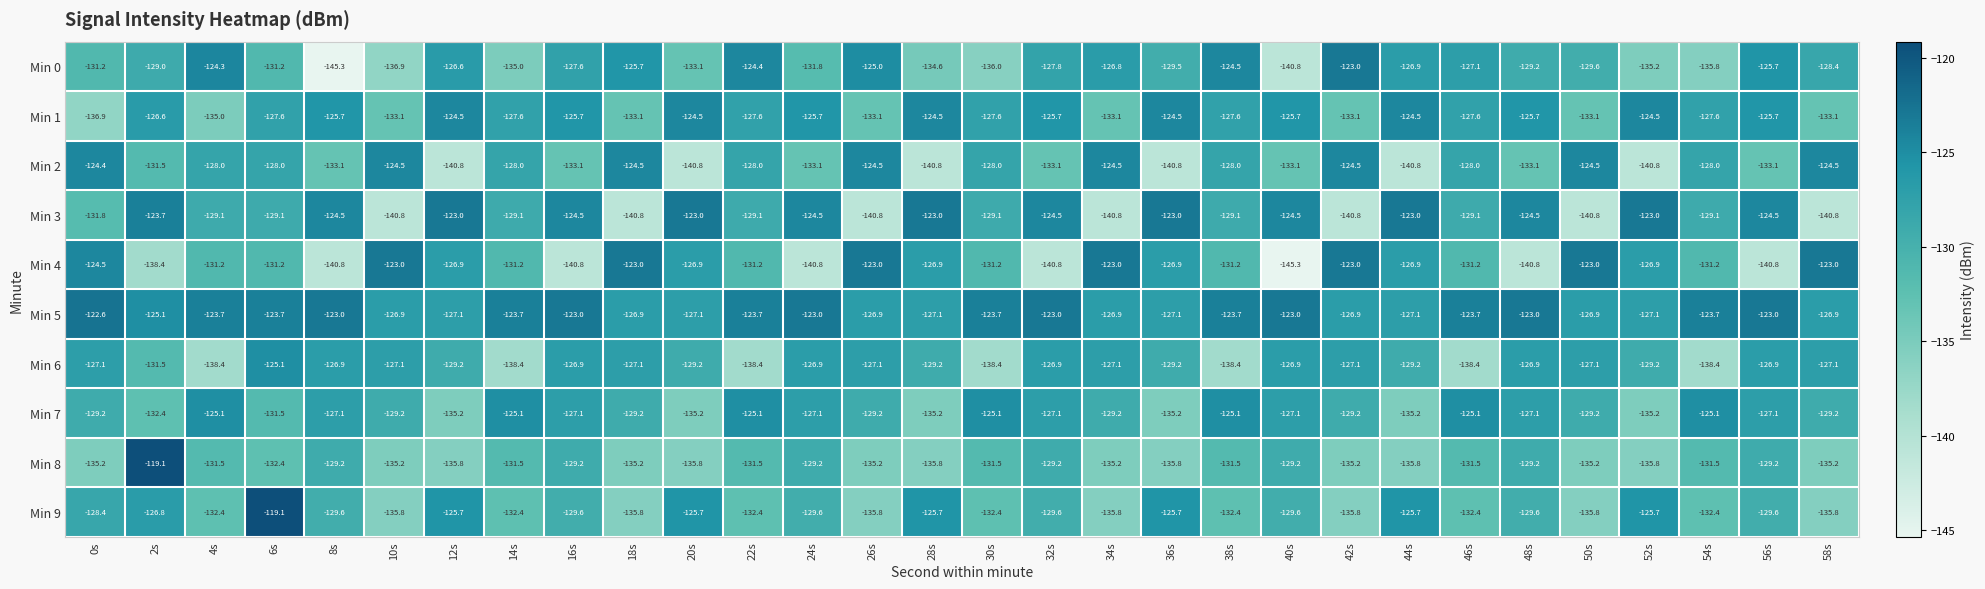

What is the highest value of the Min 5 series?

-122.6